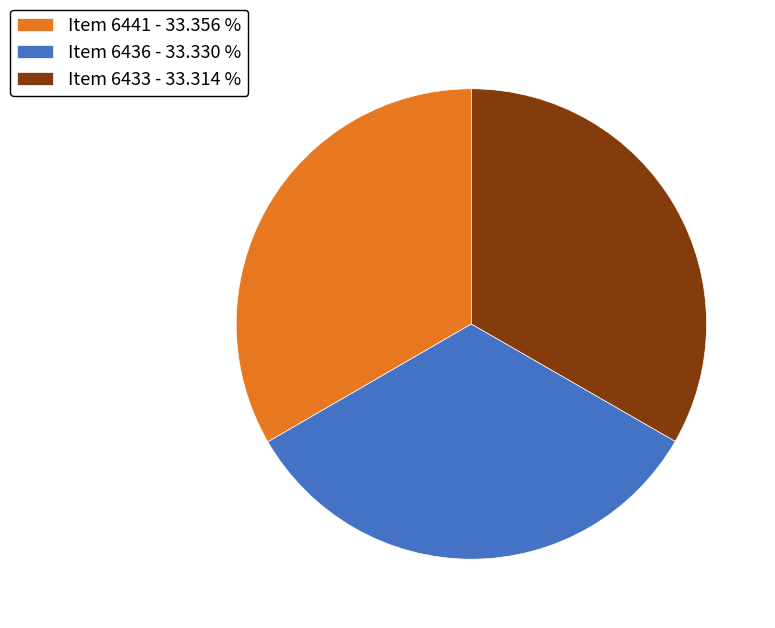

Approximately how many times larger is the value at Item 6441 - 33.356 % compared to Item 6433 - 33.314 %?

1.0